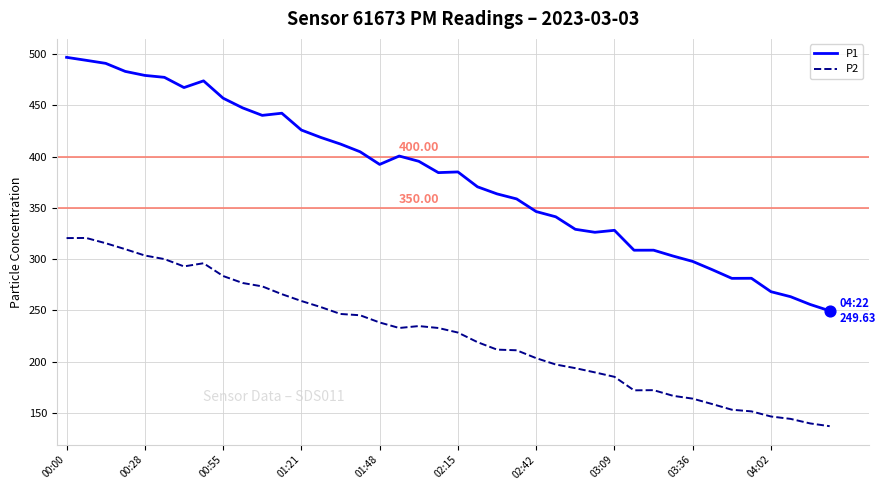

Which series has the widest spread of values?

P1